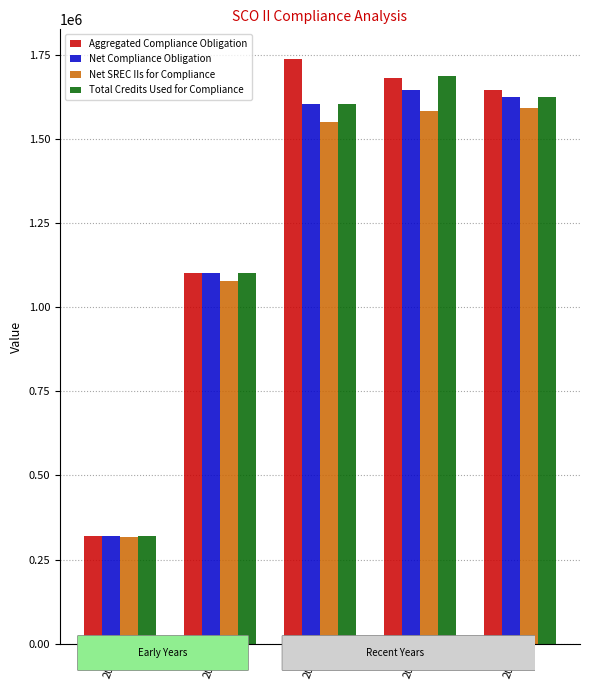

Is the value of Net Compliance Obligation at 2017 greater than the value of Net SREC IIs for Compliance at 2019?

No